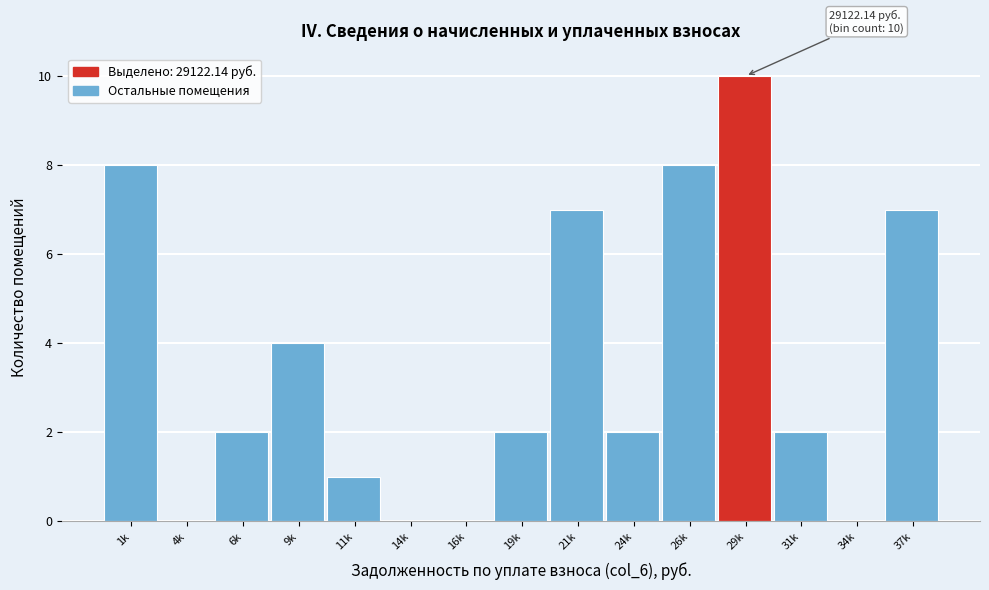

Reading left to right, list all the values displayed in this chart.

1k=8	4k=0	6k=2	9k=4	11k=1	14k=0	16k=0	19k=2	21k=7	24k=2	26k=8	29k=10	31k=2	34k=0	37k=7